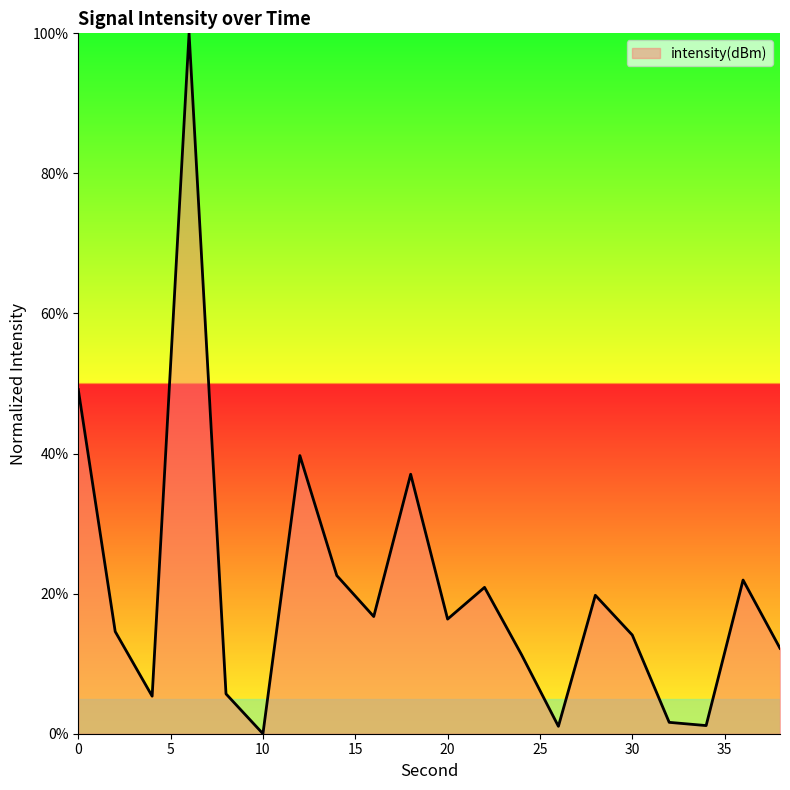

What is the maximum value shown in the chart?

100.0